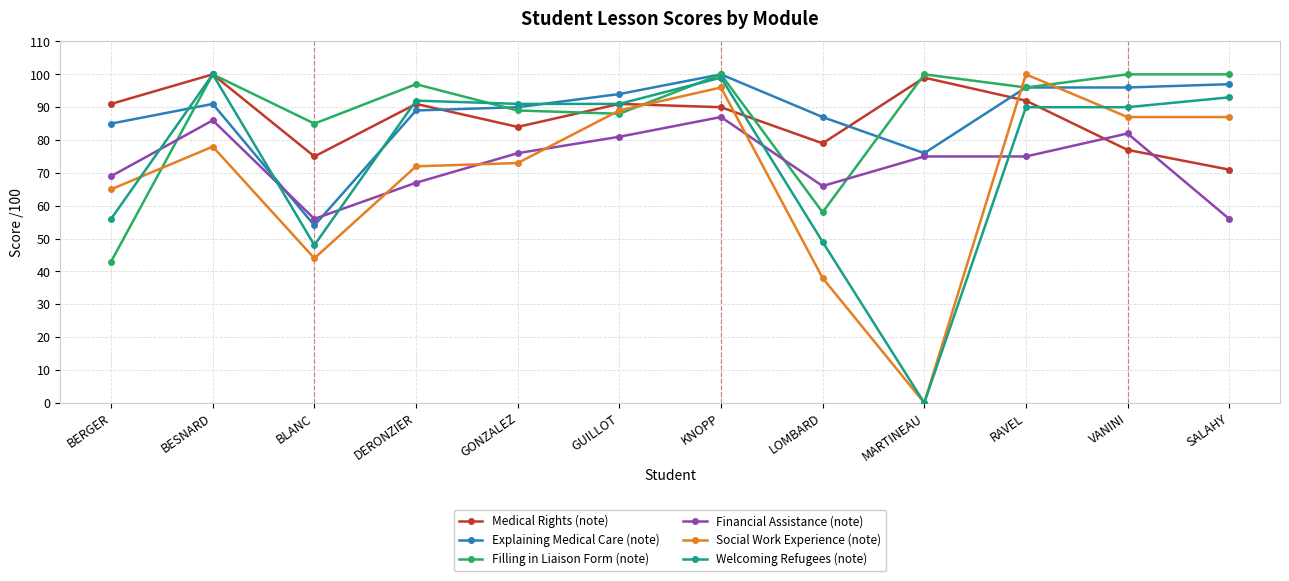

What is the greatest value displayed?

100